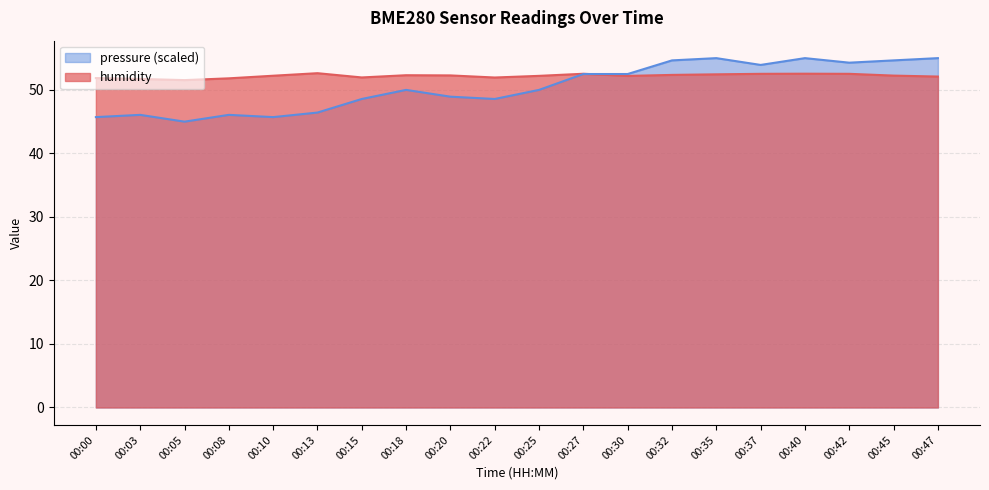

At which category does humidity reach its first local valley?

00:05